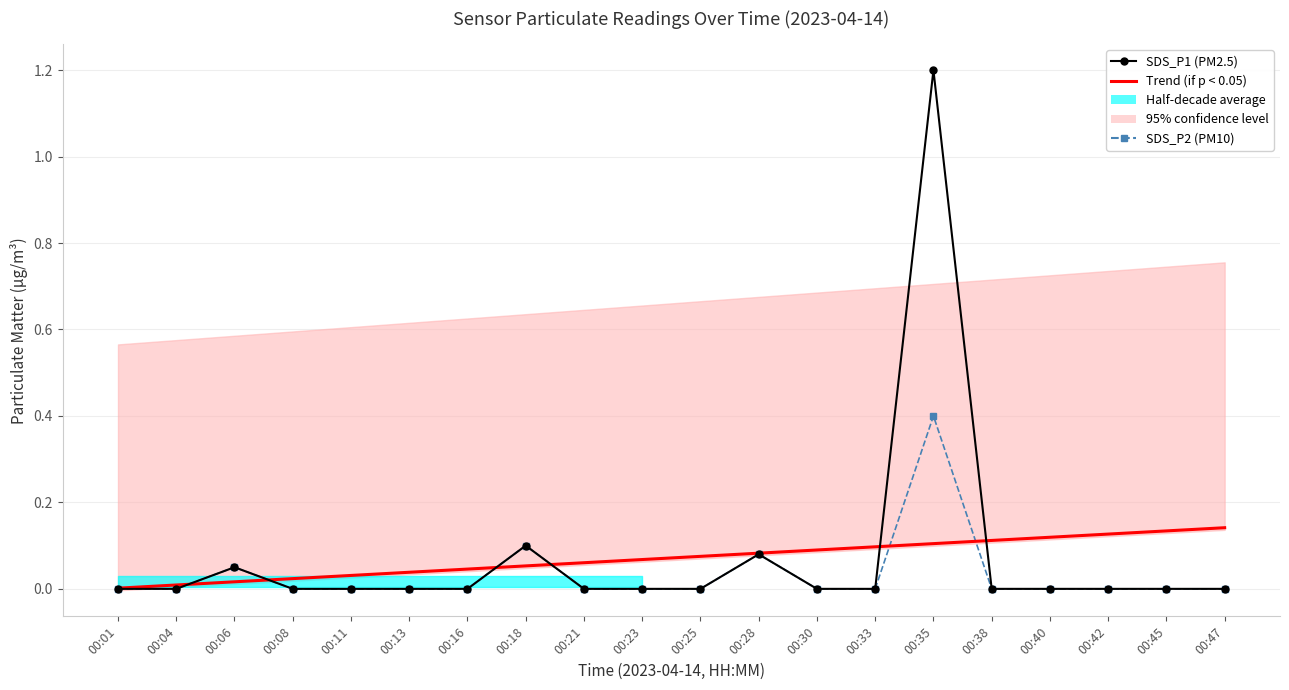

Reading left to right, extract all data points from this chart.

SDS_P1 (PM2.5): 0.0	0.0	0.1	0.0	0.0	0.0	0.0	0.1	0.0	0.0	0.0	0.1	0.0	0.0	1.2	0.0	0.0	0.0	0.0	0.0
Trend (SDS_P1): 0.0	0.0	0.0	0.0	0.0	0.0	0.0	0.1	0.1	0.1	0.1	0.1	0.1	0.1	0.1	0.1	0.1	0.1	0.1	0.1
SDS_P2 (PM10): 0.0	0.0	0.1	0.0	0.0	0.0	0.0	0.1	0.0	0.0	0.0	0.1	0.0	0.0	0.4	0.0	0.0	0.0	0.0	0.0